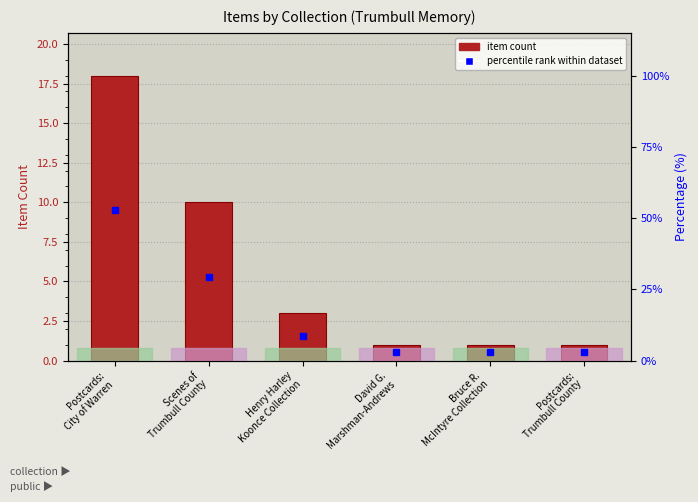

The value at Henry Harley
Koonce Collection is 3. True or false?

True